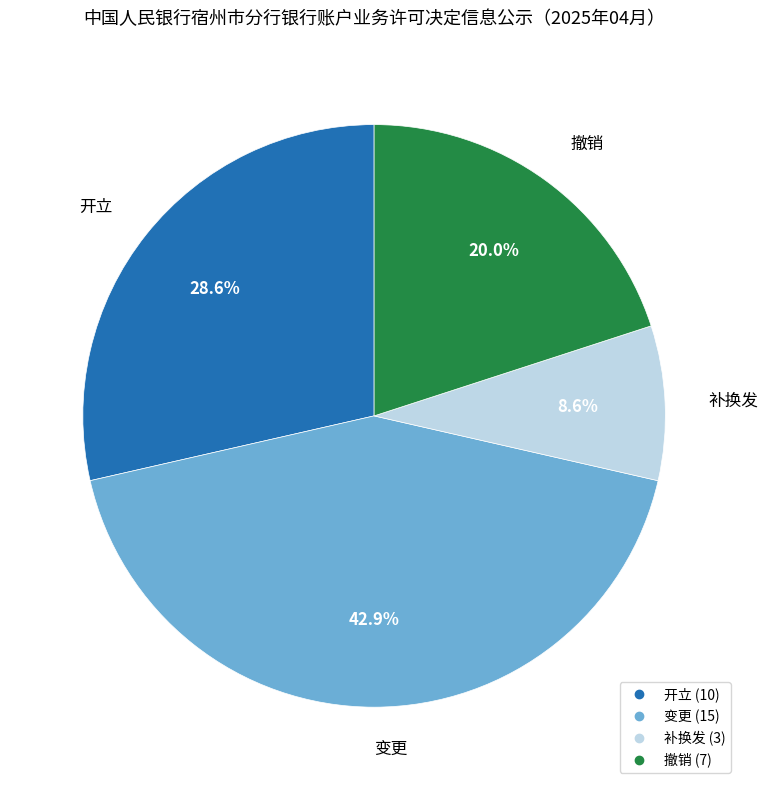

Is there a majority slice in this chart?

No